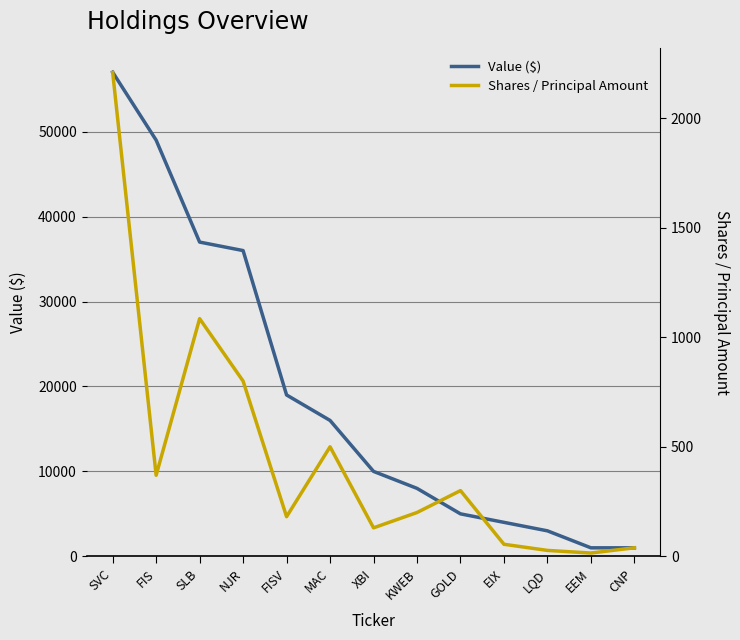

At how many categories does at least one series exceed 55096?

1